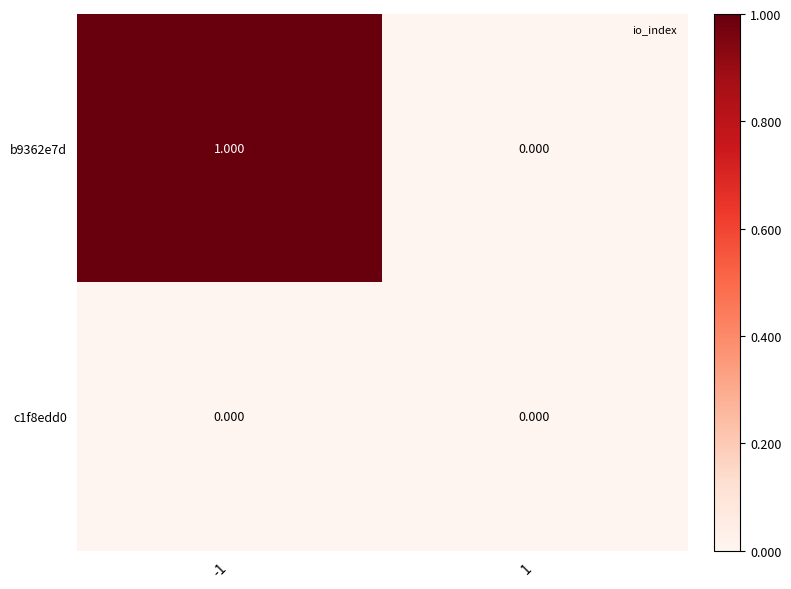

Is the value of b9362e7d at -1 greater than the value of c1f8edd0 at -1?

Yes